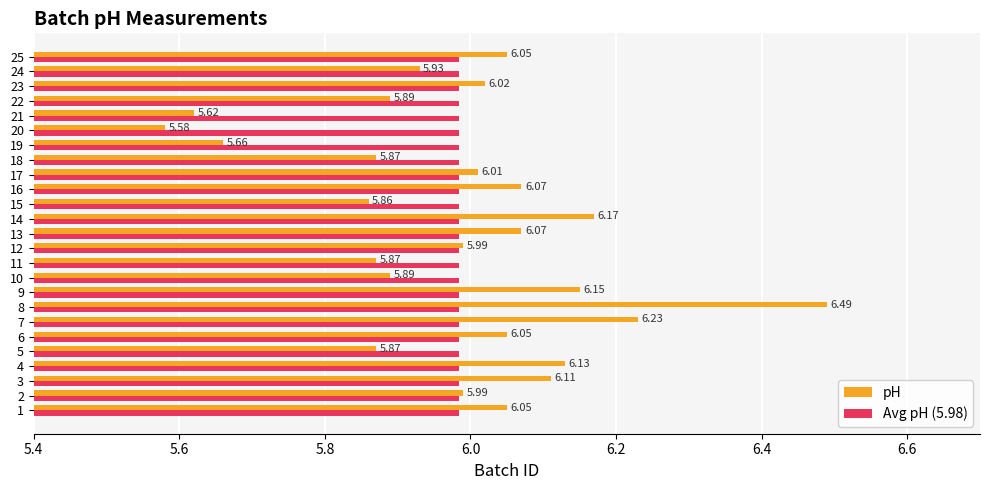

What are all the series names shown in the legend?

pH, Avg pH (5.98)